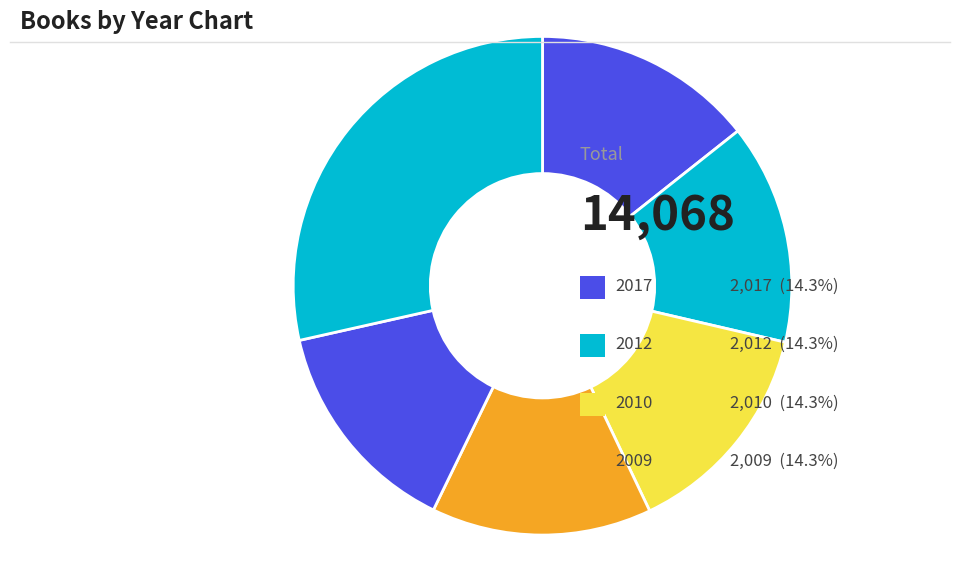

How many slices are in this pie chart?

6